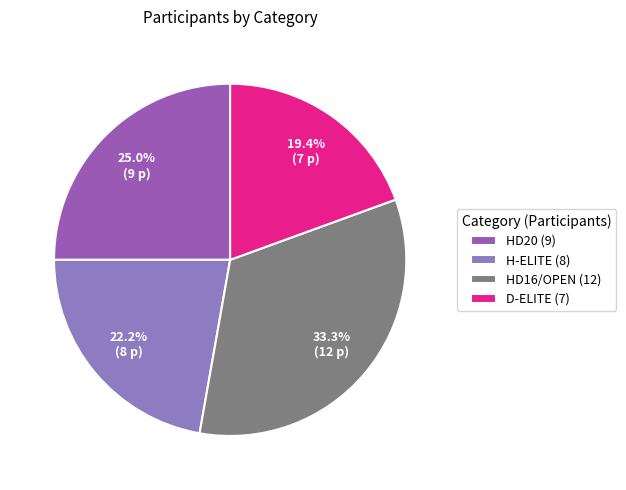

True or false: H-ELITE accounts for 17% of the total.

False